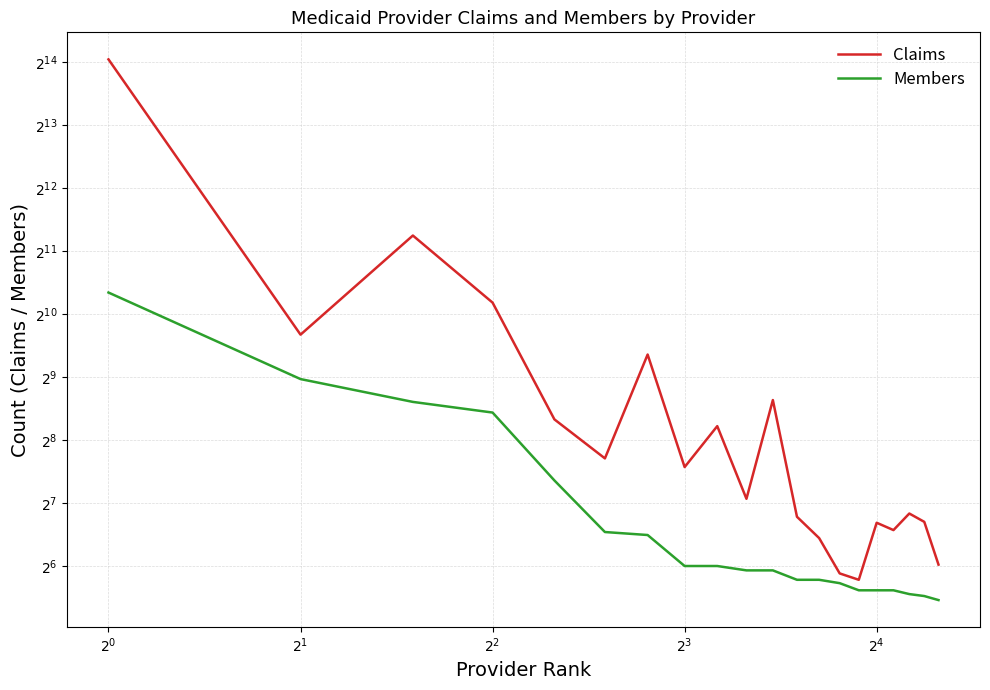

Rank the series at $2^{3}$ from highest to lowest value.

Claims, Members